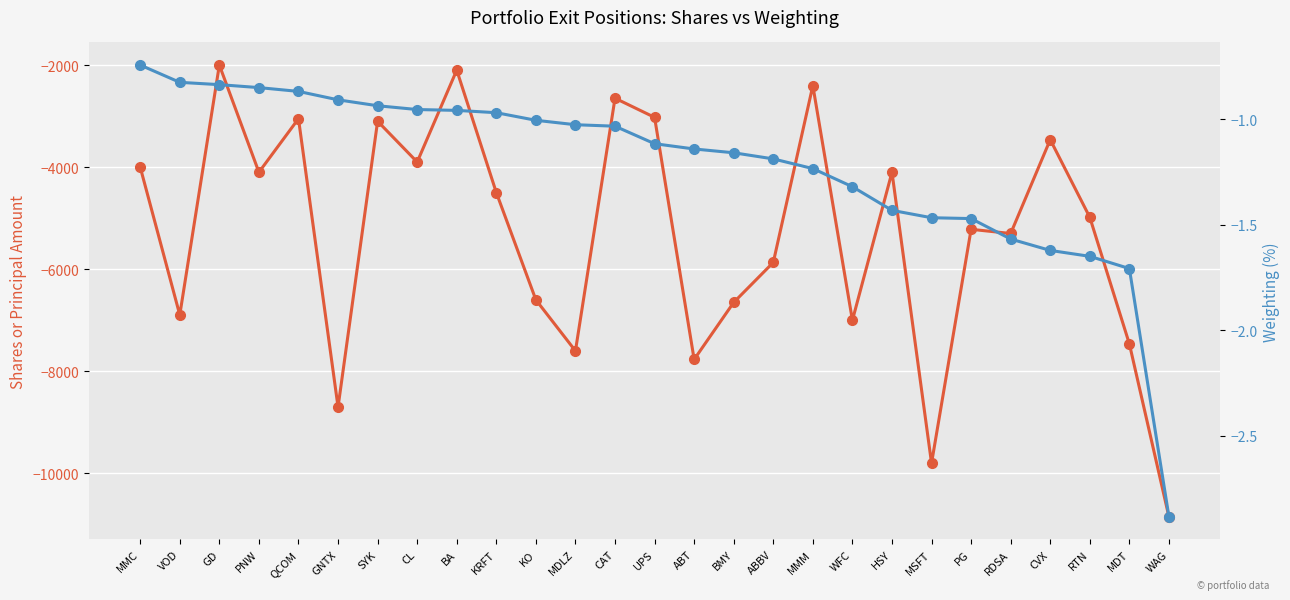

True or false: Weighting and Shares or principal amount cross at least once.

False